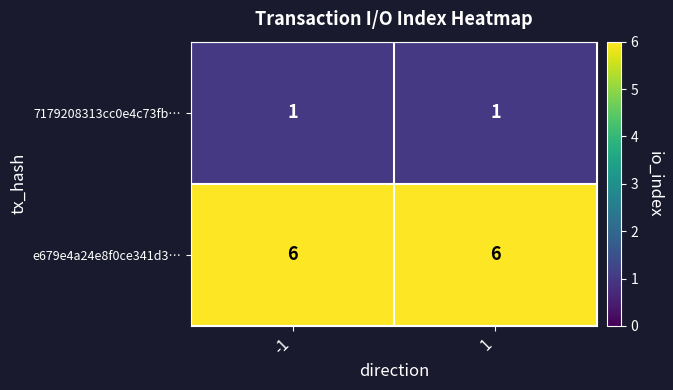

Reading right to left, transcribe all the data shown in this chart.

7179208313cc0e4c73fb…: 1	1
e679e4a24e8f0ce341d3…: 6	6